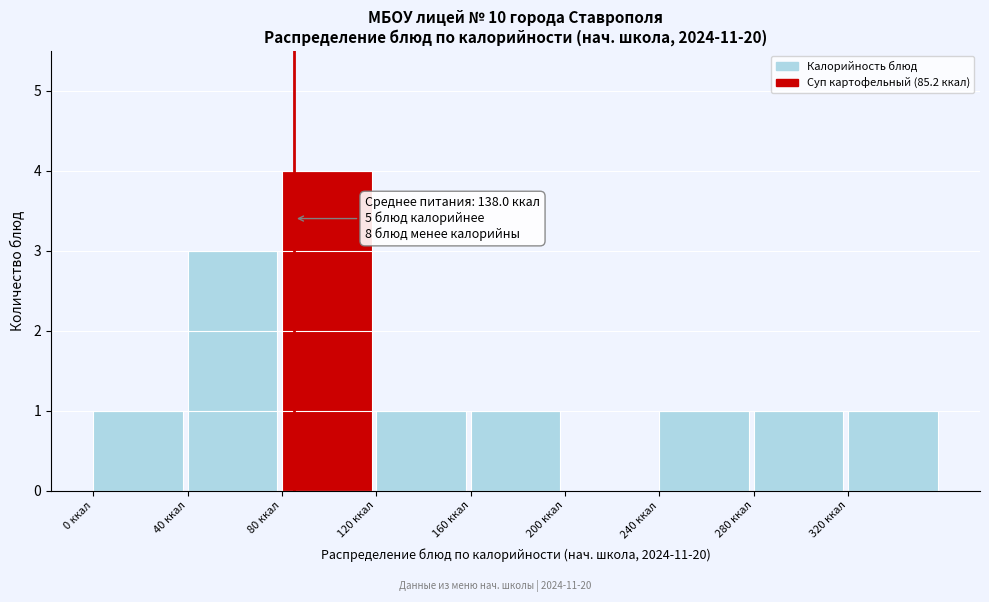

Over which range of the x-axis is the bar tallest?

80 to 120